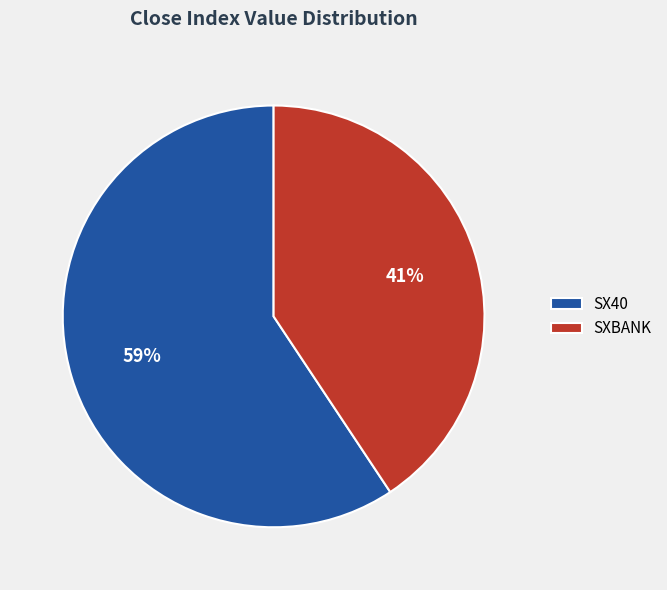

Is SXBANK the majority of the pie?

No